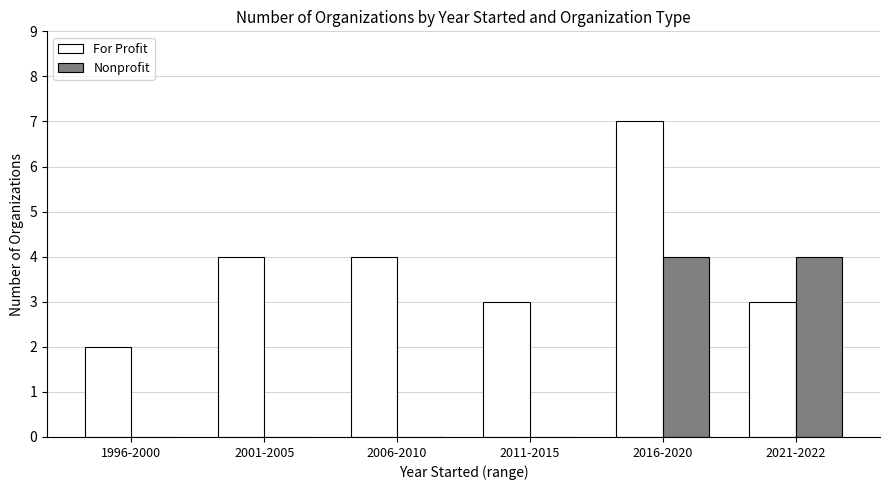

True or false: Nonprofit has a value of 1 at 2021-2022.

False